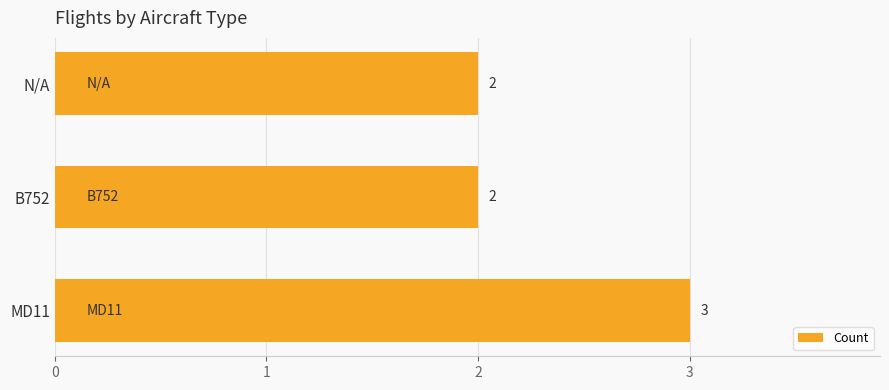

Between MD11 and N/A, which is larger?

MD11